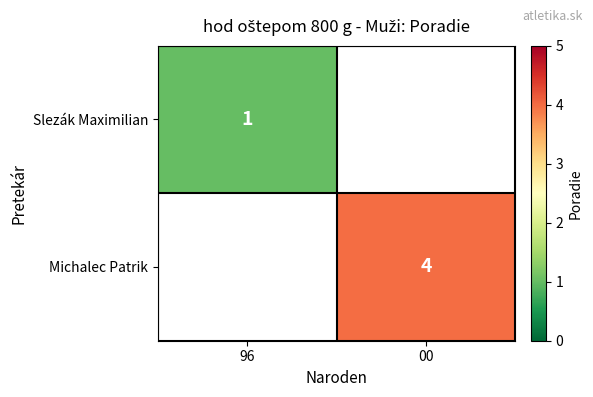

Between 00 and 96, which is larger?

96